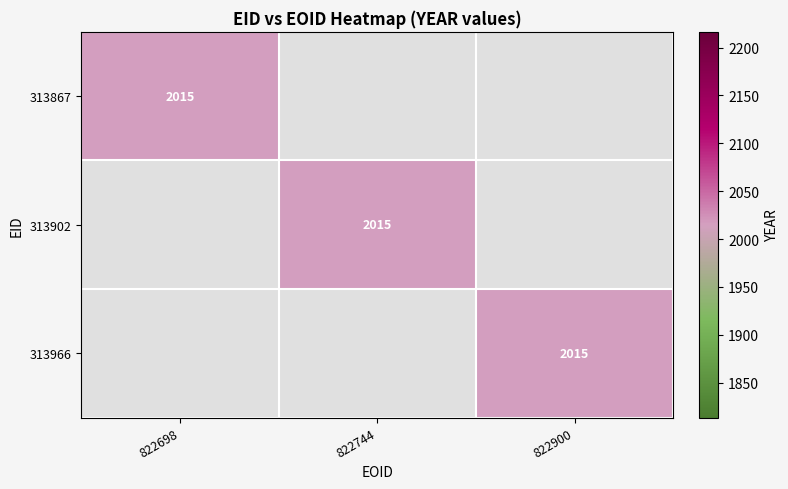

Is the value of 313966 at 822900 greater than the value of 313867 at 822900?

Yes